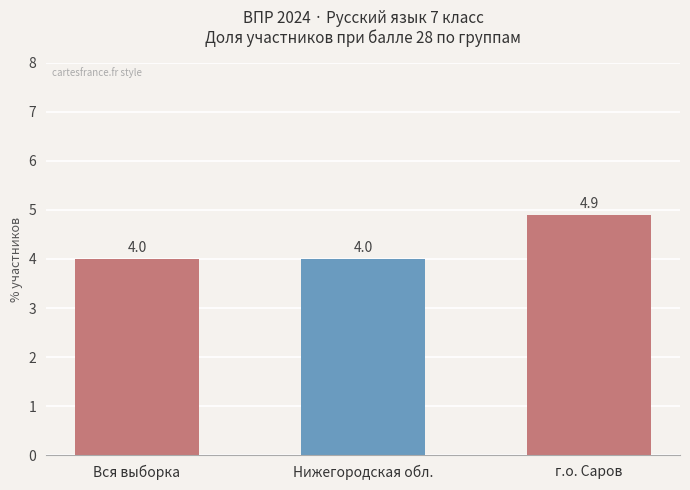

What is the ratio of the value at Нижегородская обл. to the value at г.о. Саров?

0.8